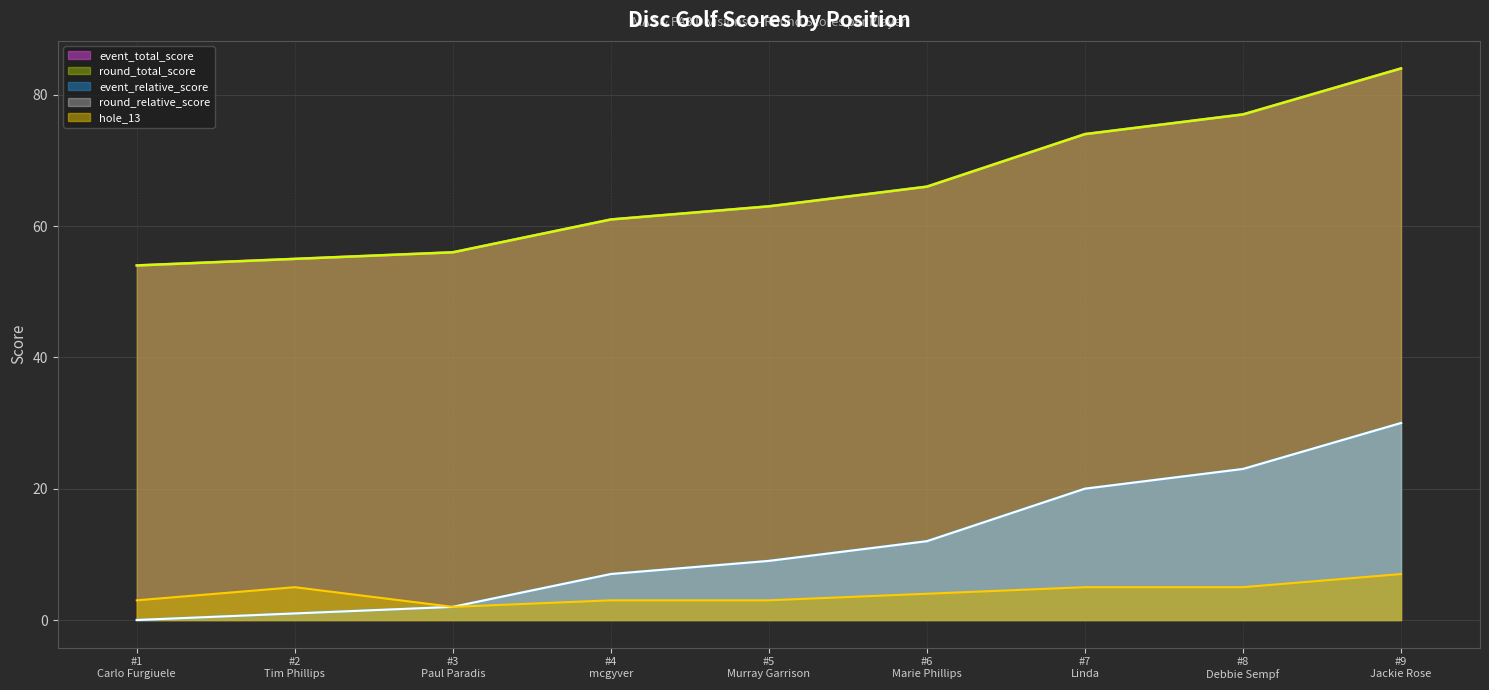

What is the spread (max minus min) of values at 8?

72